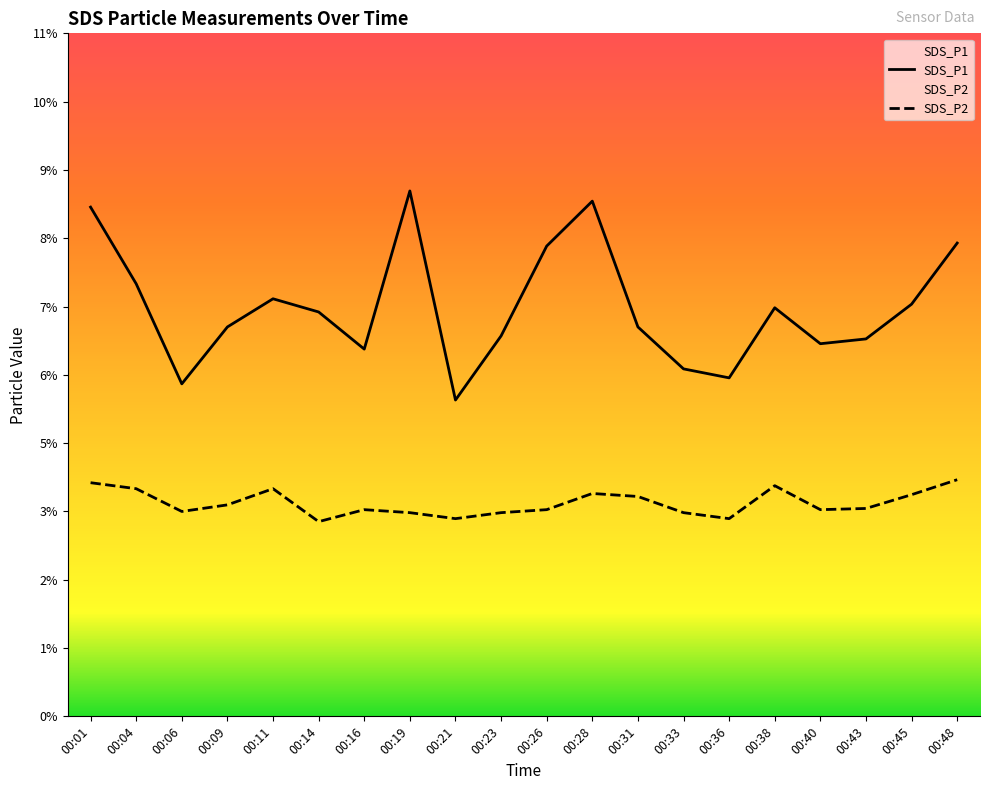

How many data points does each series have?

20